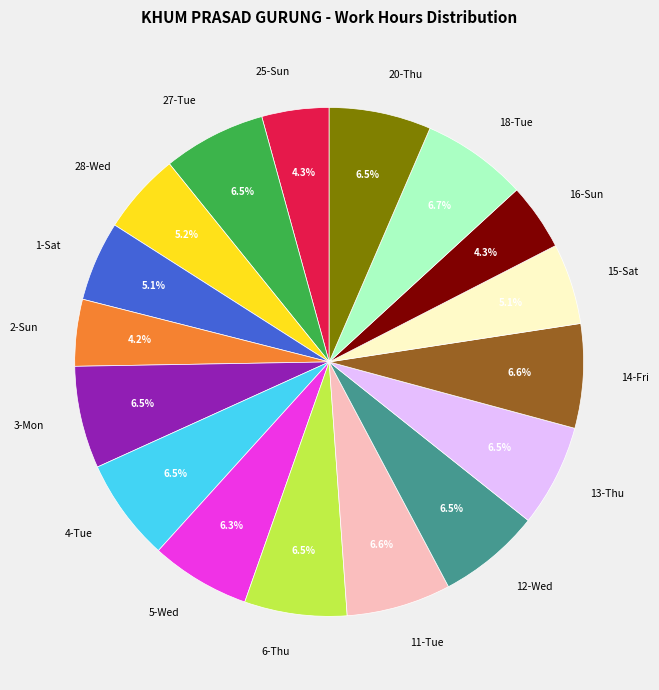

Does 18-Tue represent more than half of the total?

No